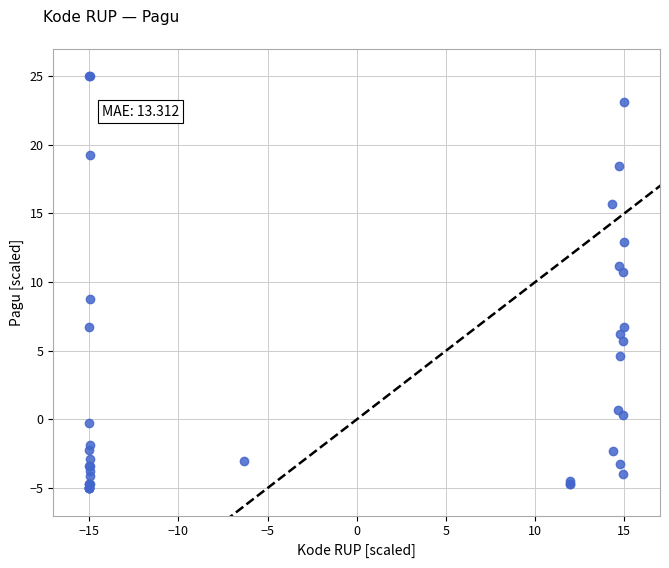

What Y value in the scatter plot is closest to 10?

10.8